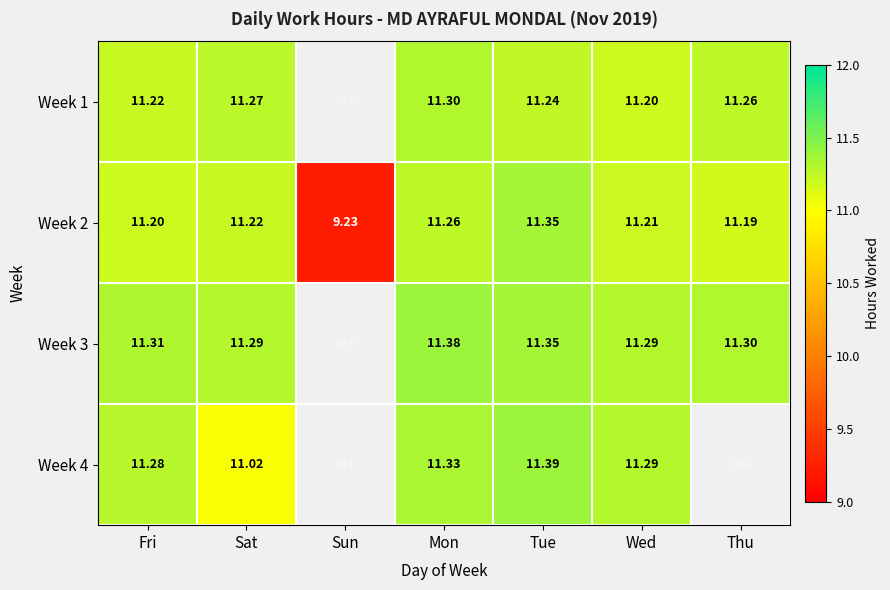

Where is Week 2 nearest to the value 10?

Sun